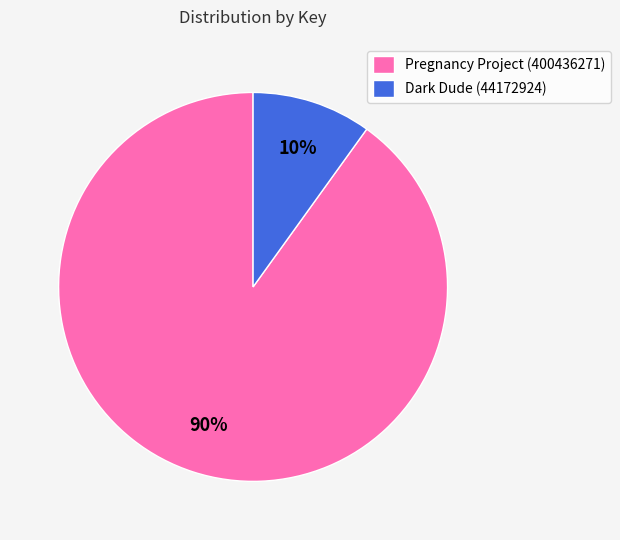

Which category has the biggest portion of the pie?

Pregnancy Project (400436271)